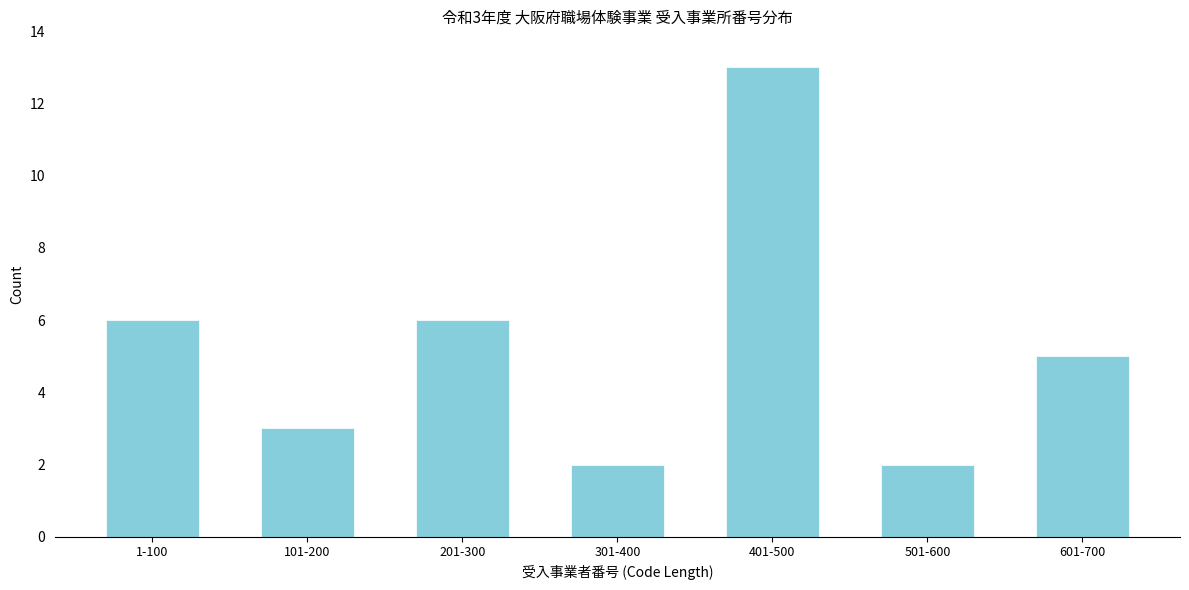

Reading left to right, list all the values displayed in this chart.

6	3	6	2	13	2	5